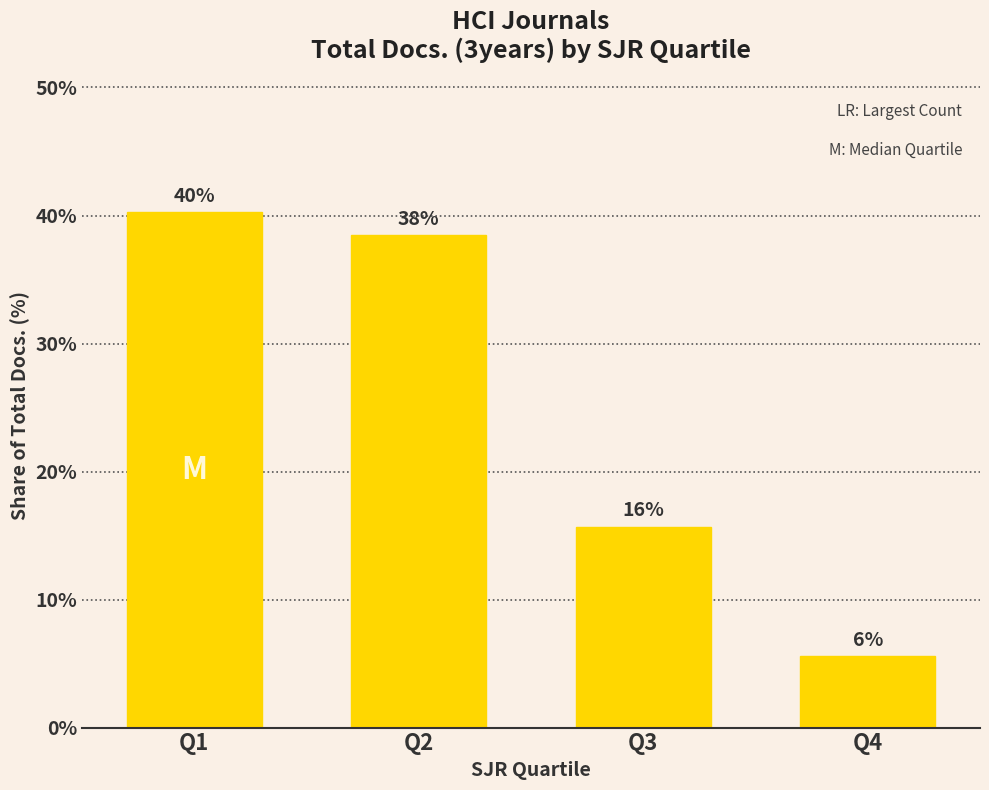

Which has a higher value, Q4 or Q3?

Q3